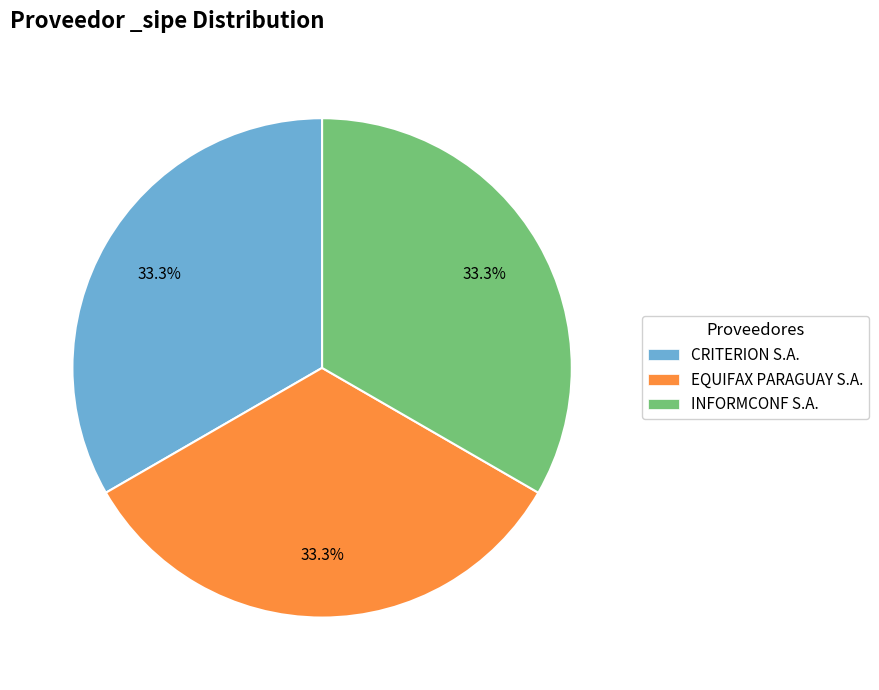

Is there any slice that represents more than half of the pie?

No